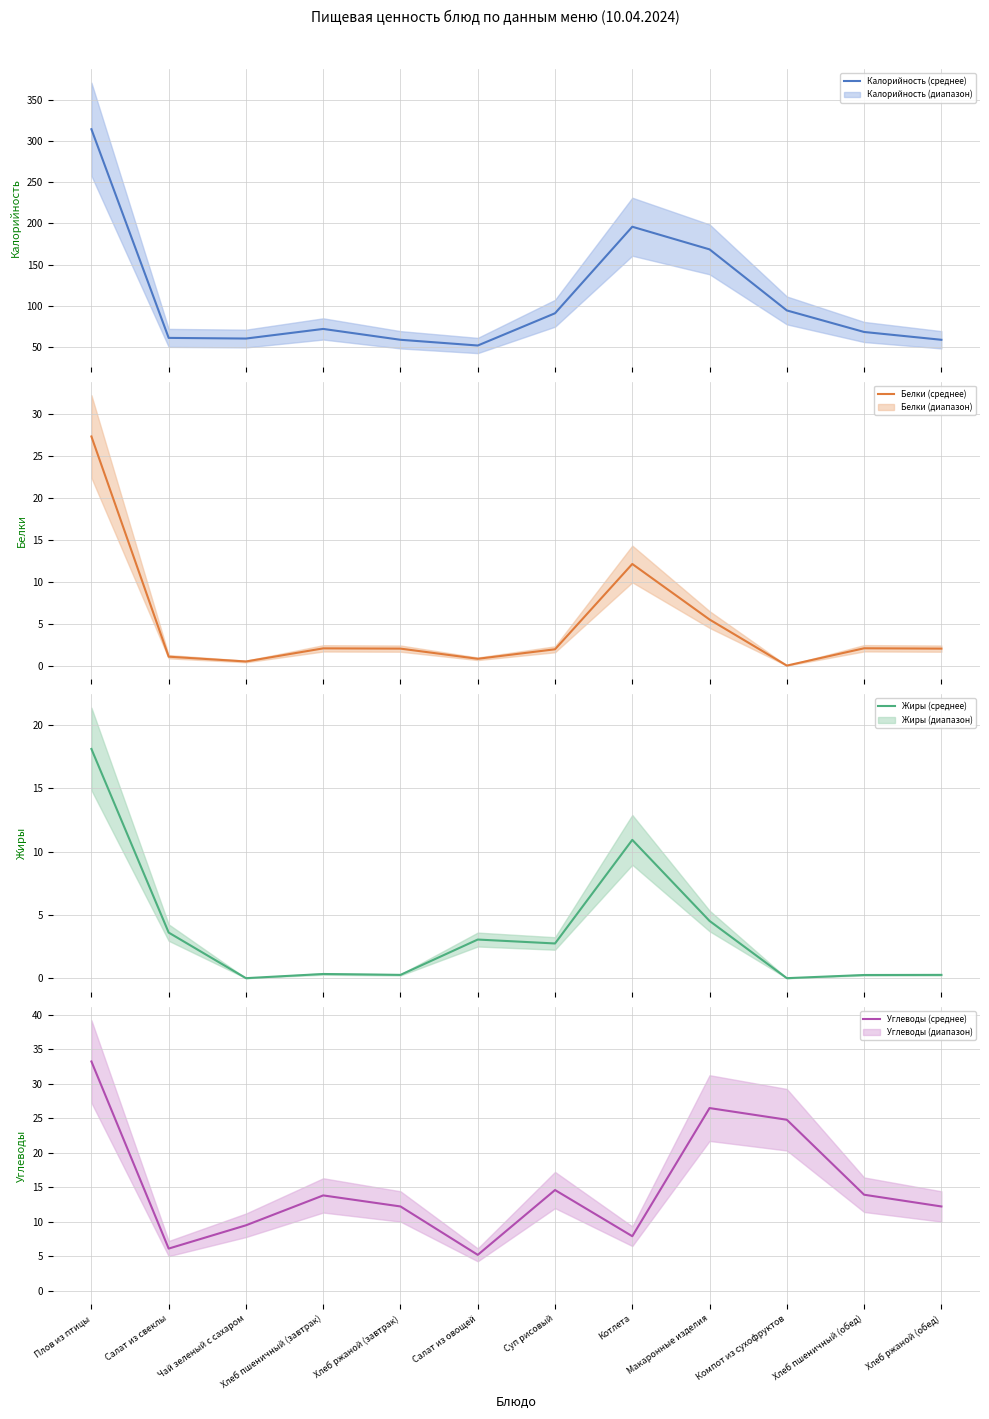

Is it true that Калорийность equals 336.3 at Котлета?

False